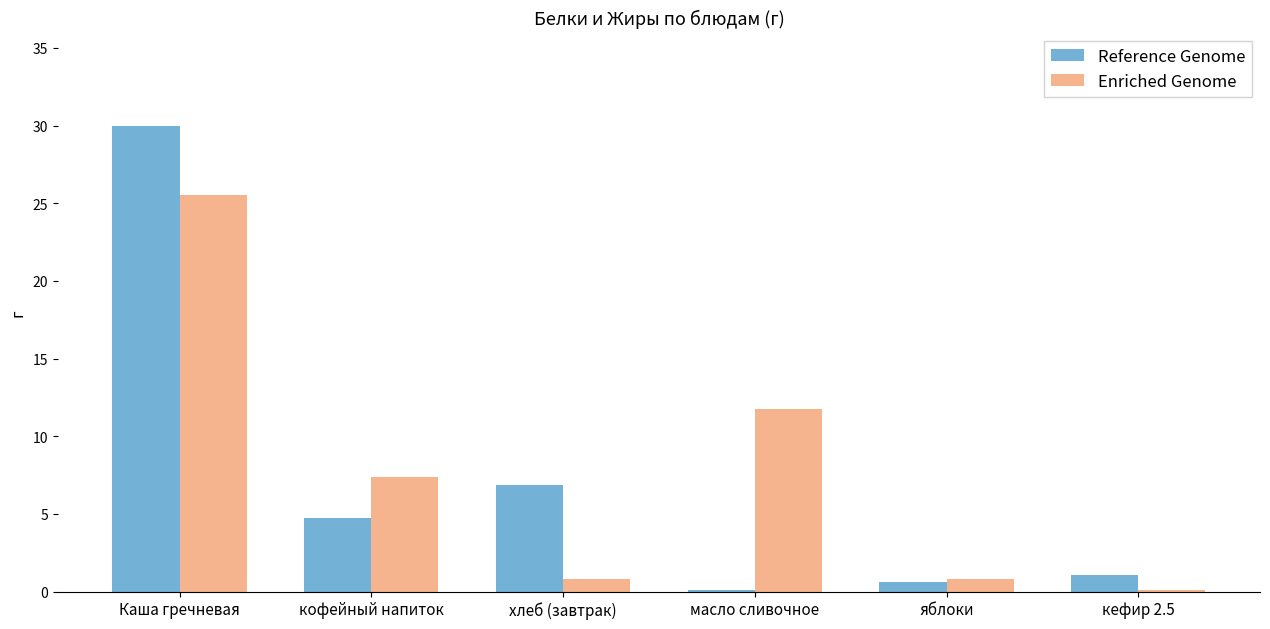

Which category has the highest value across all series?

Каша гречневая